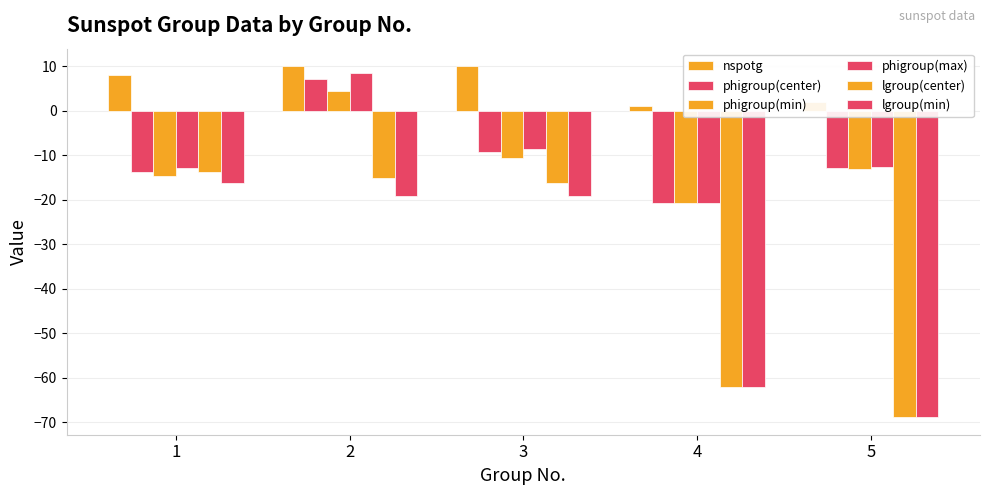

What is the difference between the maximum and second lowest values in the lgroup(min) series?

45.7